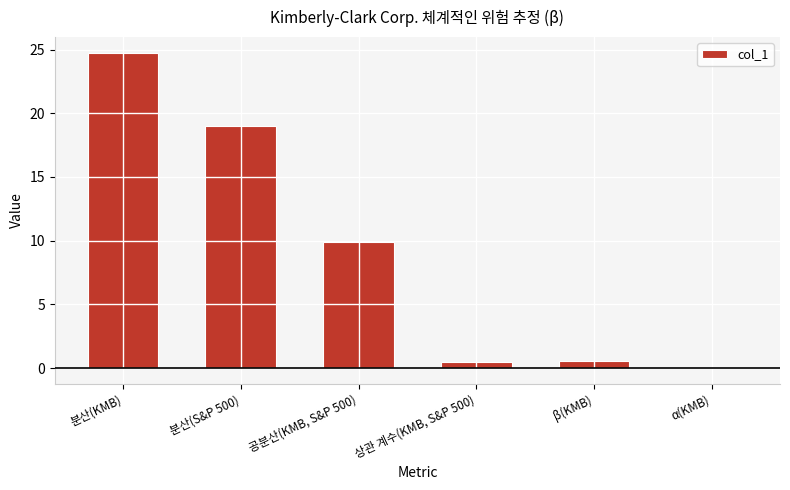

Reading right to left, list all the values displayed in this chart.

α(KMB)=-0.0	β(KMB)=0.5	상관 계수(KMB, S&P 500)=0.5	공분산(KMB, S&P 500)=9.9	분산(S&P 500)=19.0	분산(KMB)=24.7